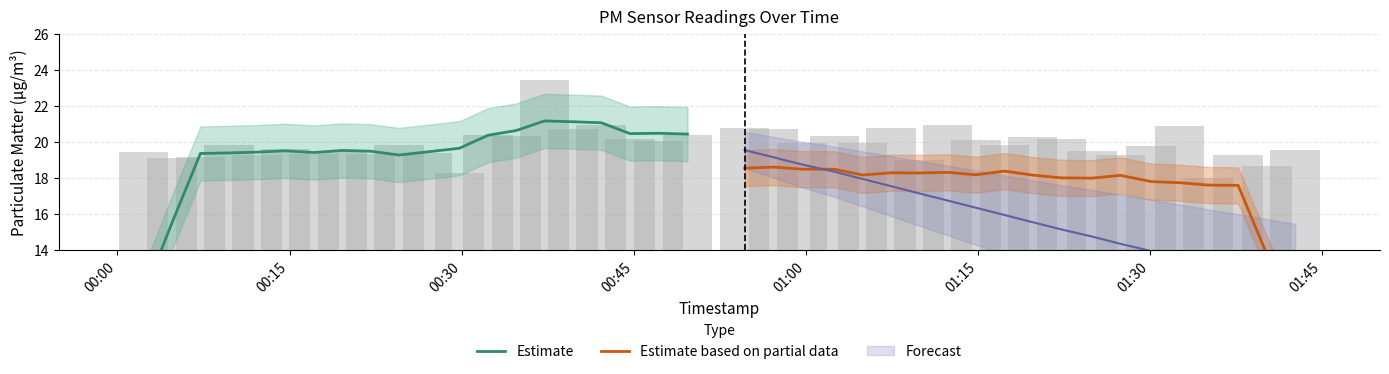

What is the average value of the Estimate series?

19.4